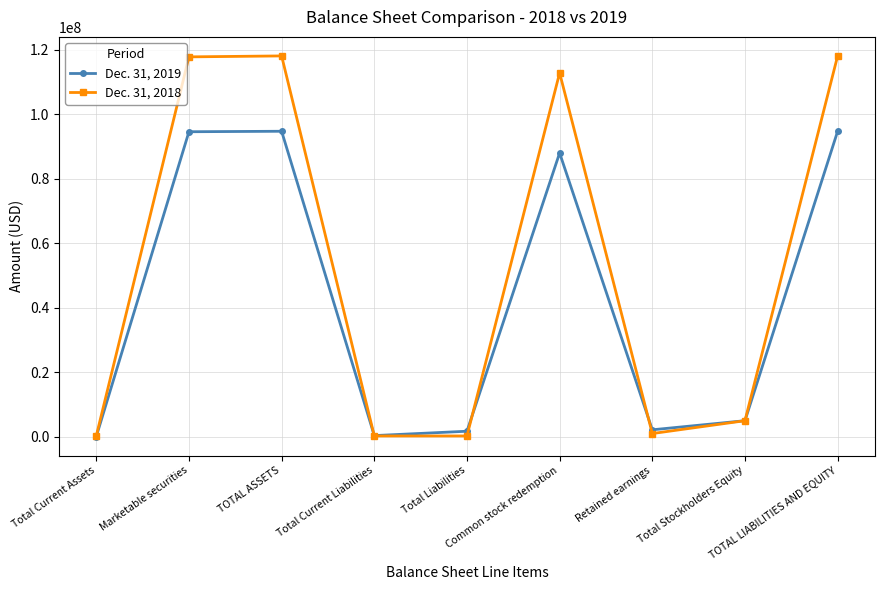

List the series in order of their overall mean, lowest first.

Dec. 31, 2019, Dec. 31, 2018